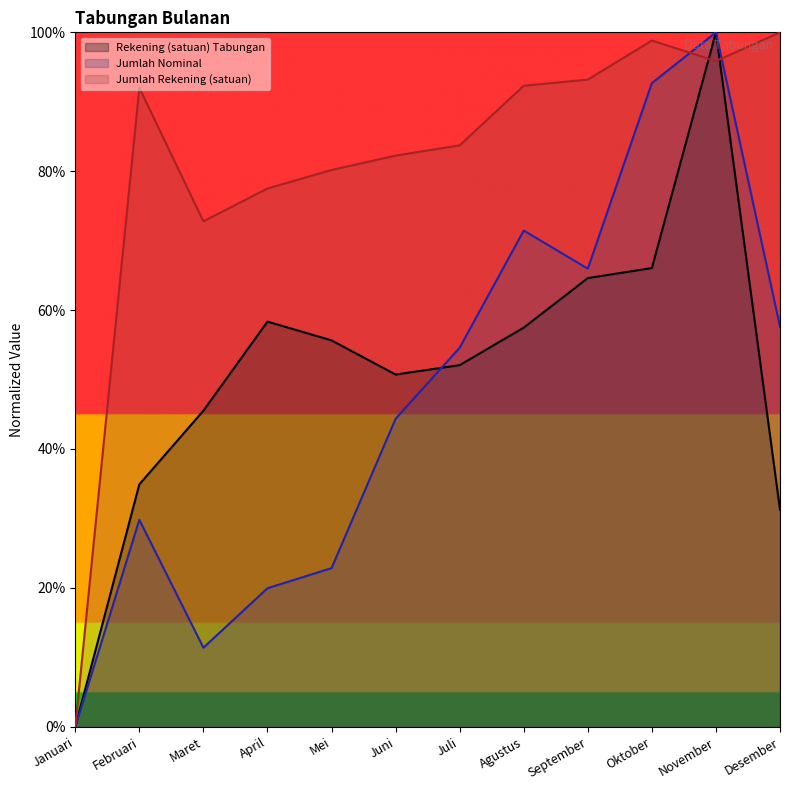

The value of Rekening (satuan) Tabungan at April is 0.8. True or false?

False